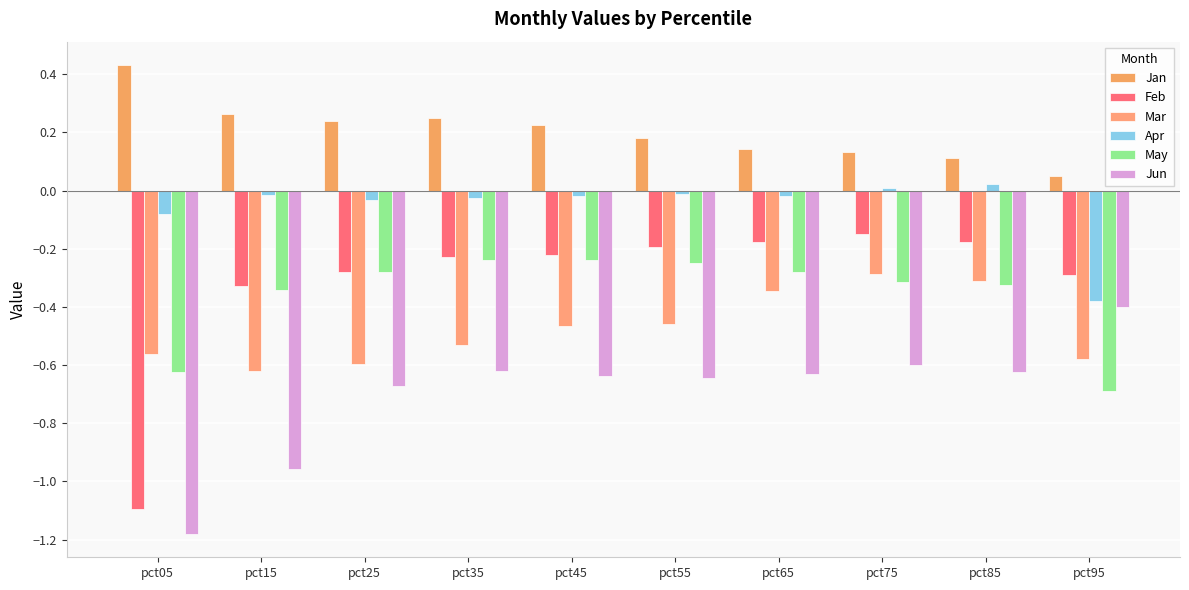

Reading left to right, transcribe all the data shown in this chart.

Jan: 0.4	0.3	0.2	0.2	0.2	0.2	0.1	0.1	0.1	0.0
Feb: -1.1	-0.3	-0.3	-0.2	-0.2	-0.2	-0.2	-0.1	-0.2	-0.3
Mar: -0.6	-0.6	-0.6	-0.5	-0.5	-0.5	-0.3	-0.3	-0.3	-0.6
Apr: -0.1	-0.0	-0.0	-0.0	-0.0	-0.0	-0.0	0.0	0.0	-0.4
May: -0.6	-0.3	-0.3	-0.2	-0.2	-0.3	-0.3	-0.3	-0.3	-0.7
Jun: -1.2	-1.0	-0.7	-0.6	-0.6	-0.6	-0.6	-0.6	-0.6	-0.4